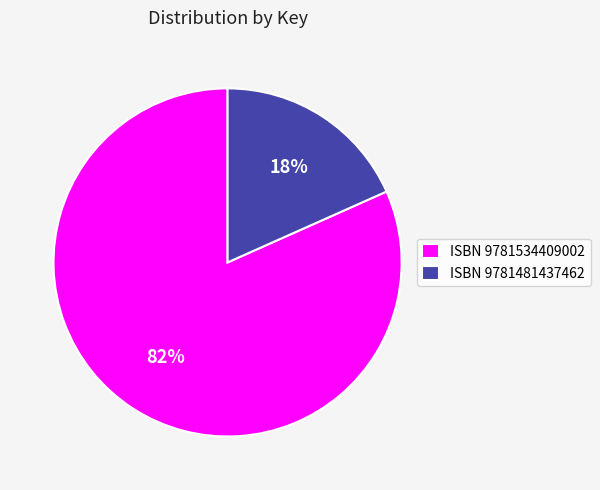

How many segments does this pie chart have?

2